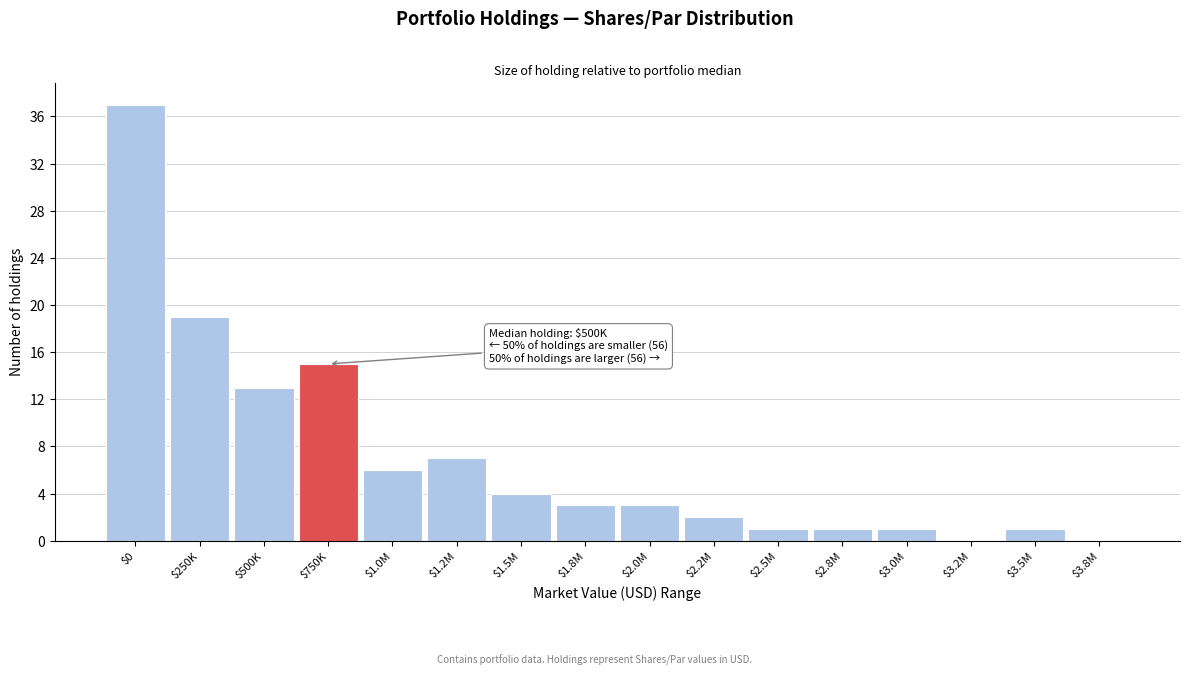

What is the sum of all values?

113